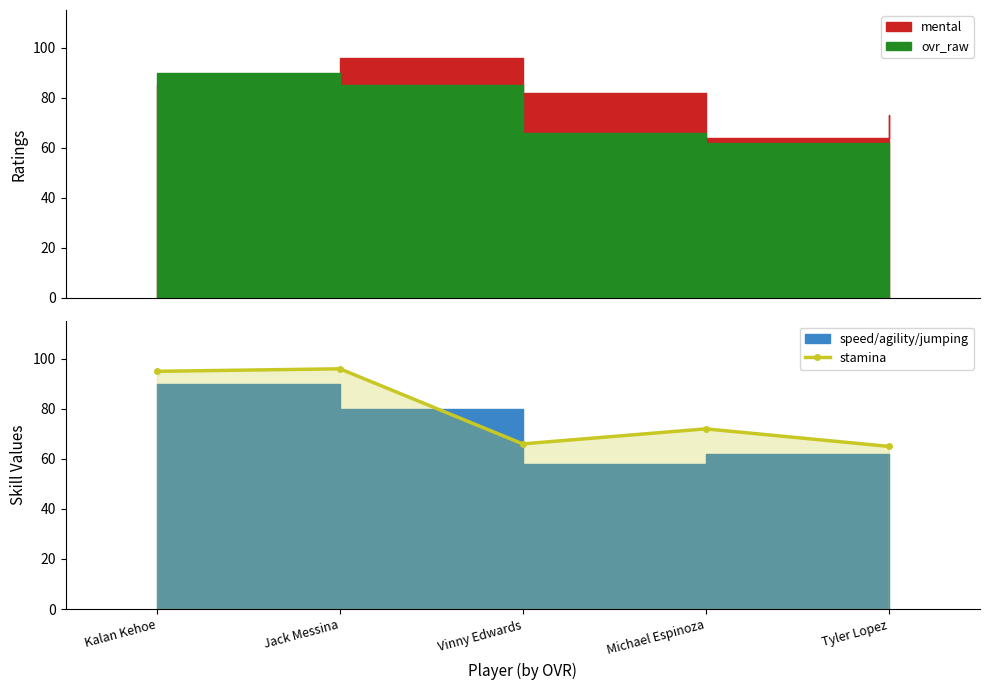

Count the number of values greater than 72.

2